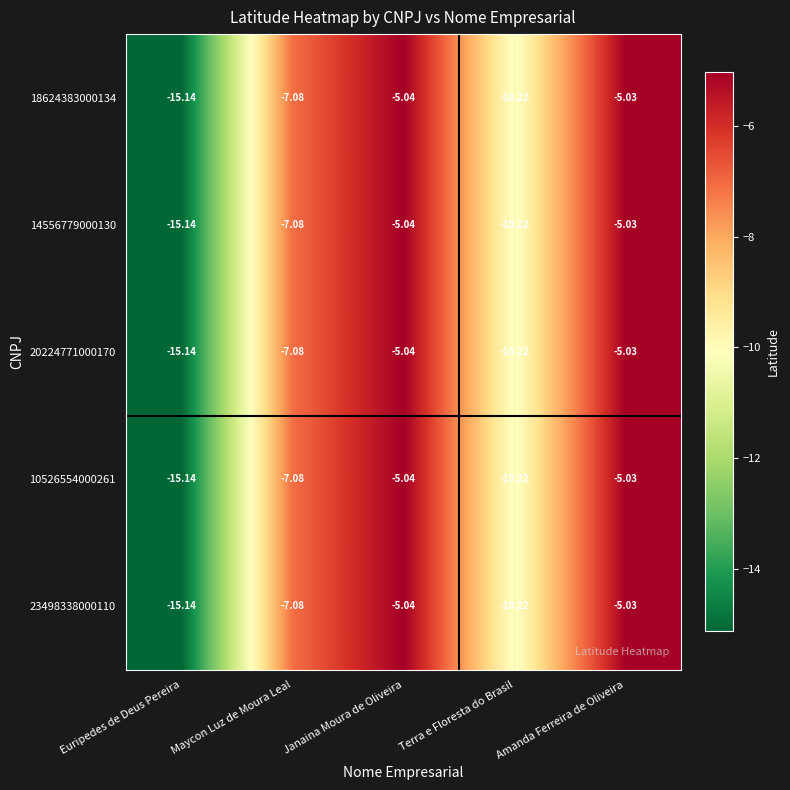

How many data points does each series have?

5